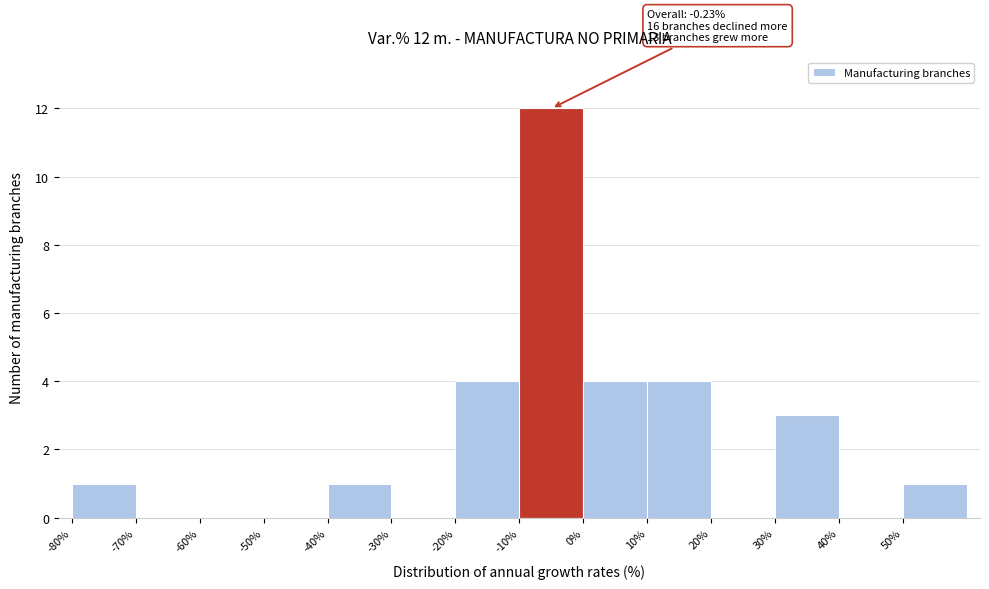

Over which range of the x-axis is the bar tallest?

-10 to 0